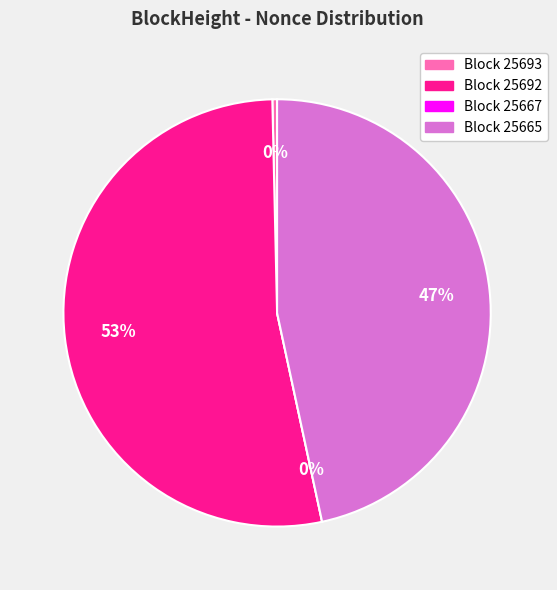

Which slice represents more than half of the pie?

25692